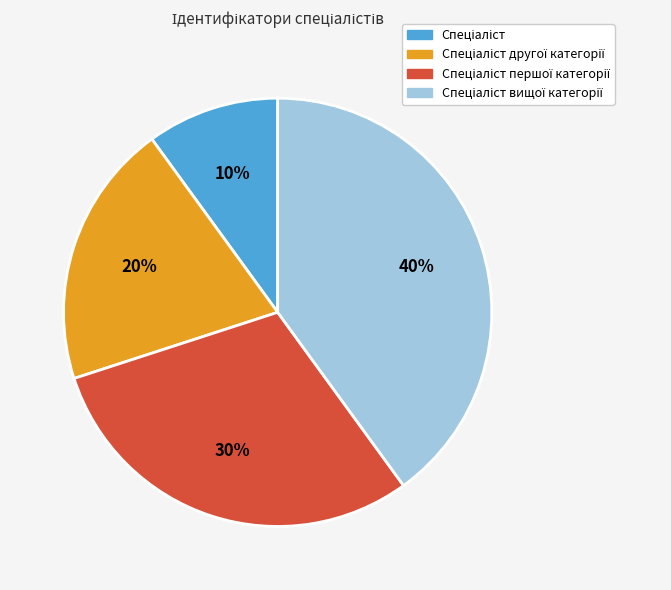

Is there a majority slice in this chart?

No